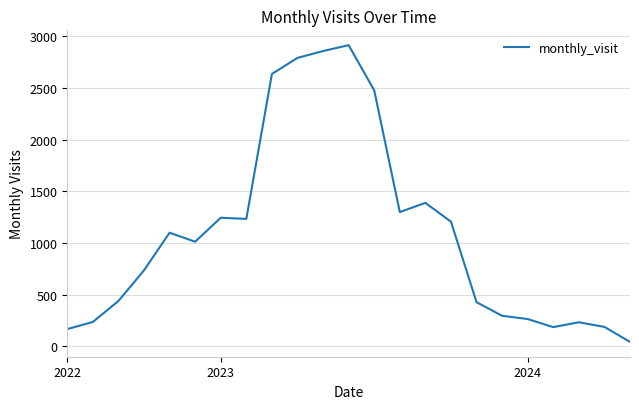

What is the greatest value displayed?

2916